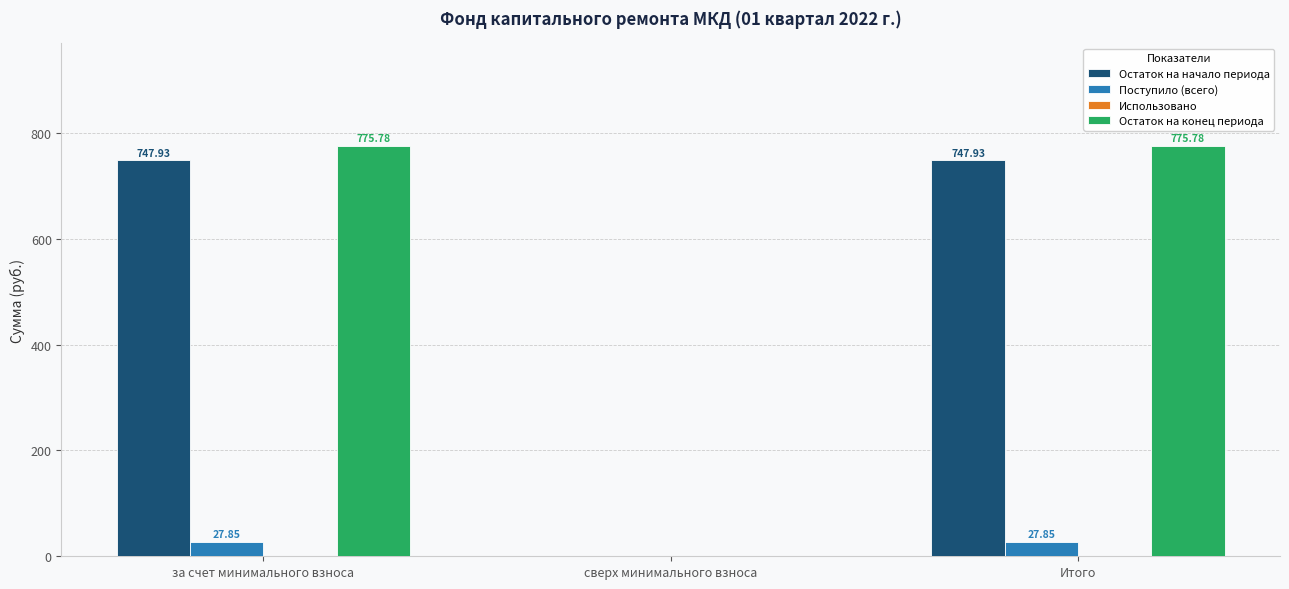

Count the number of categories in the chart.

3